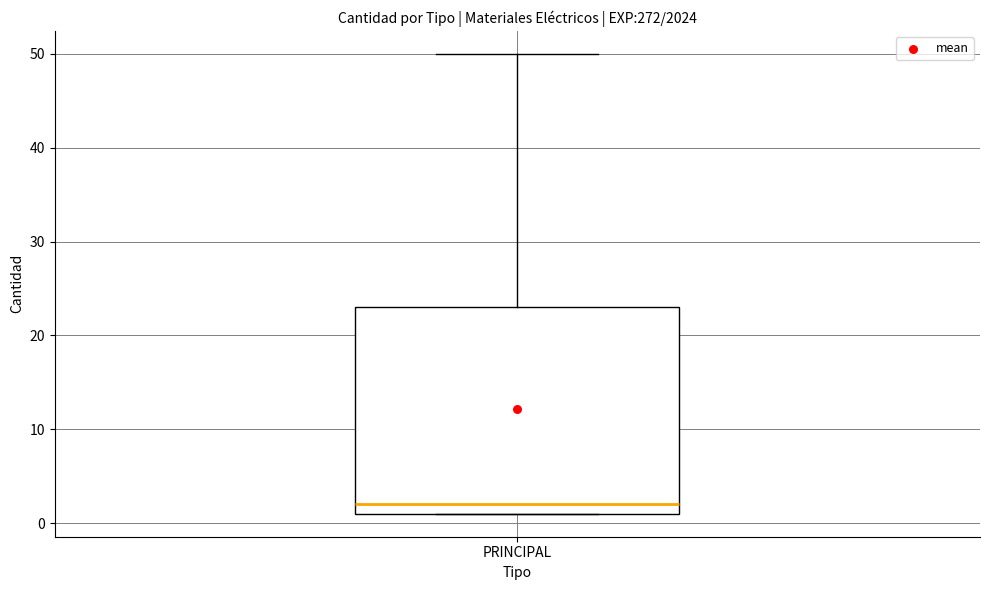

Transcribe this box plot: give where the median line is, the range the box spans, and where the two whiskers end, as read against the y-axis. The values are not printed on the chart, so give them approximately, as read against the axis.

median 2, box 1 to 23, whiskers 1 to 50